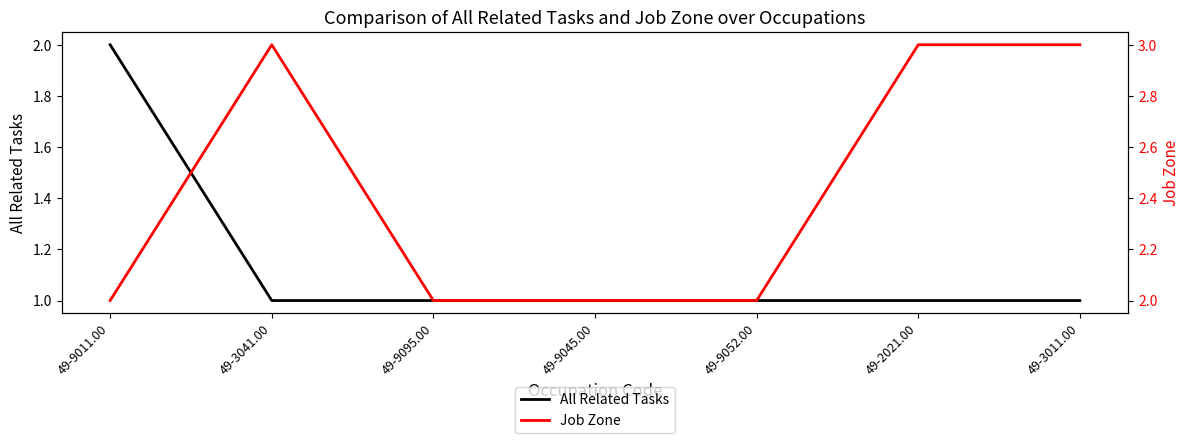

Which series has the widest spread of values?

All Related Tasks